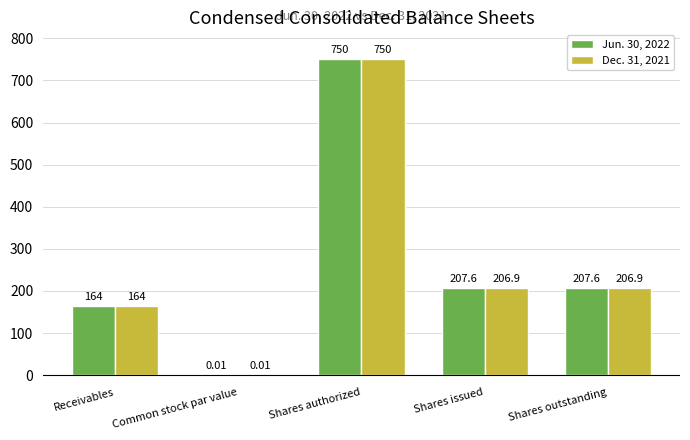

Which label corresponds to the largest value in the chart?

Shares authorized